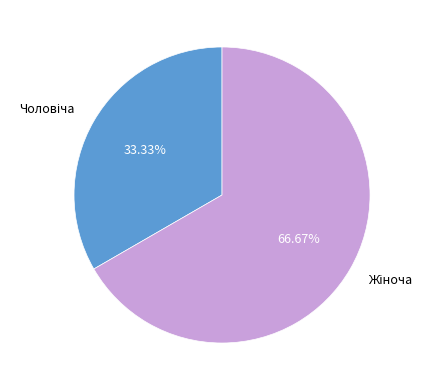

Does any single category account for the majority?

Yes